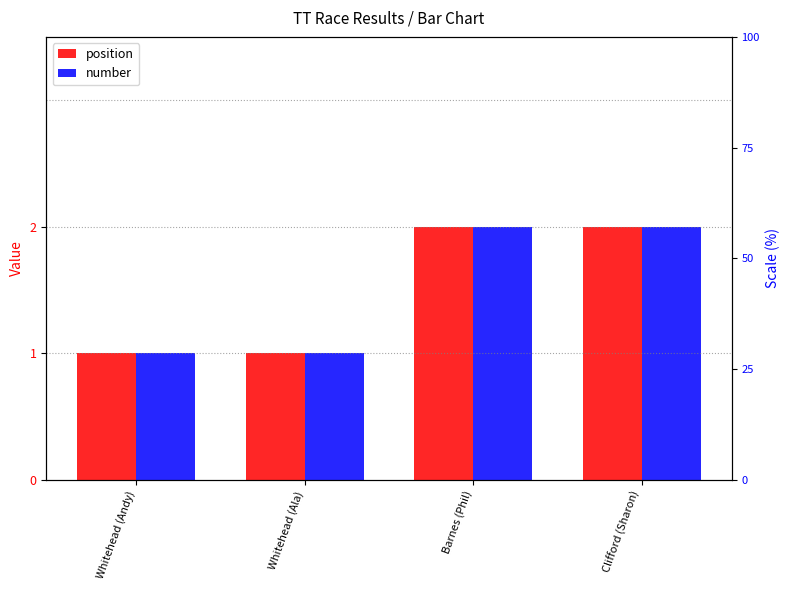

At Whitehead (Andy), list the series in order from smallest to largest.

position, number